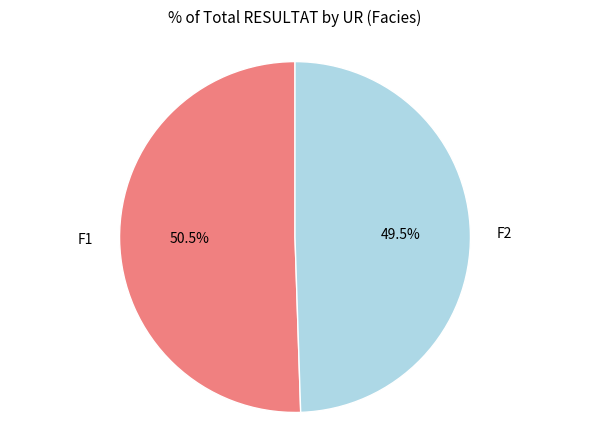

To the nearest percent, what is the combined percentage of F1 and F2?

100%